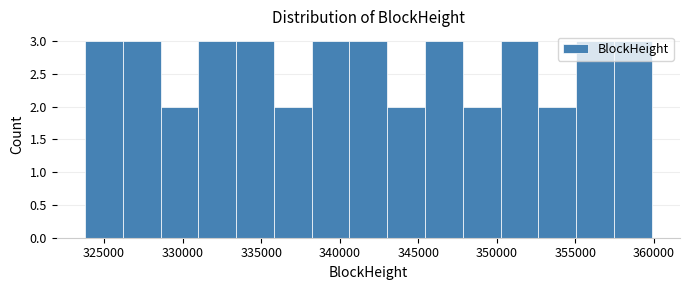

How tall is the bar that spans 345500 to 348000 on the x-axis? Neither the bar edges nor the heights are printed on the chart, so give them approximately, as read against the axes.

3